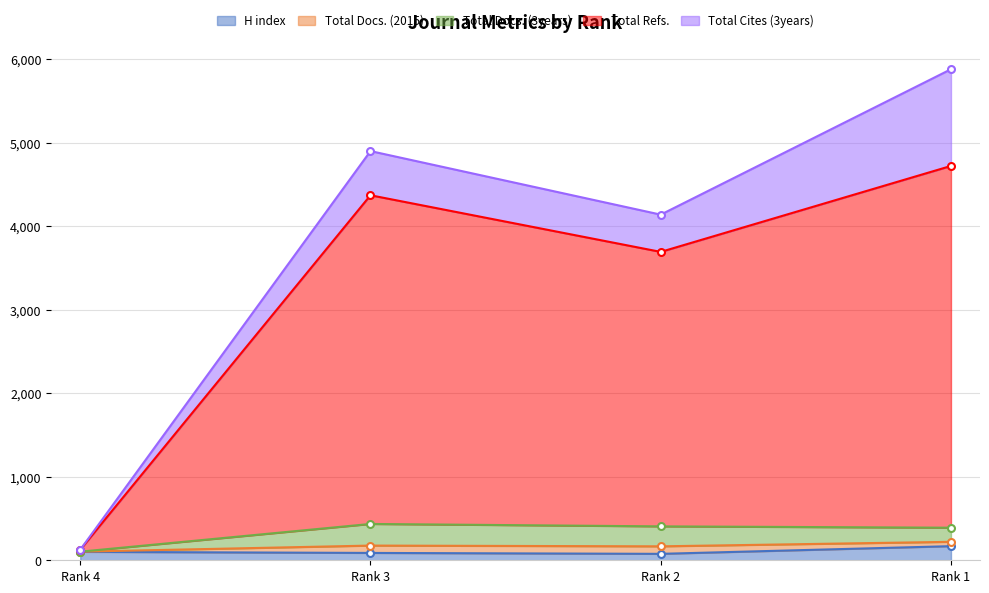

Which series has the largest total across all categories?

Total Refs.